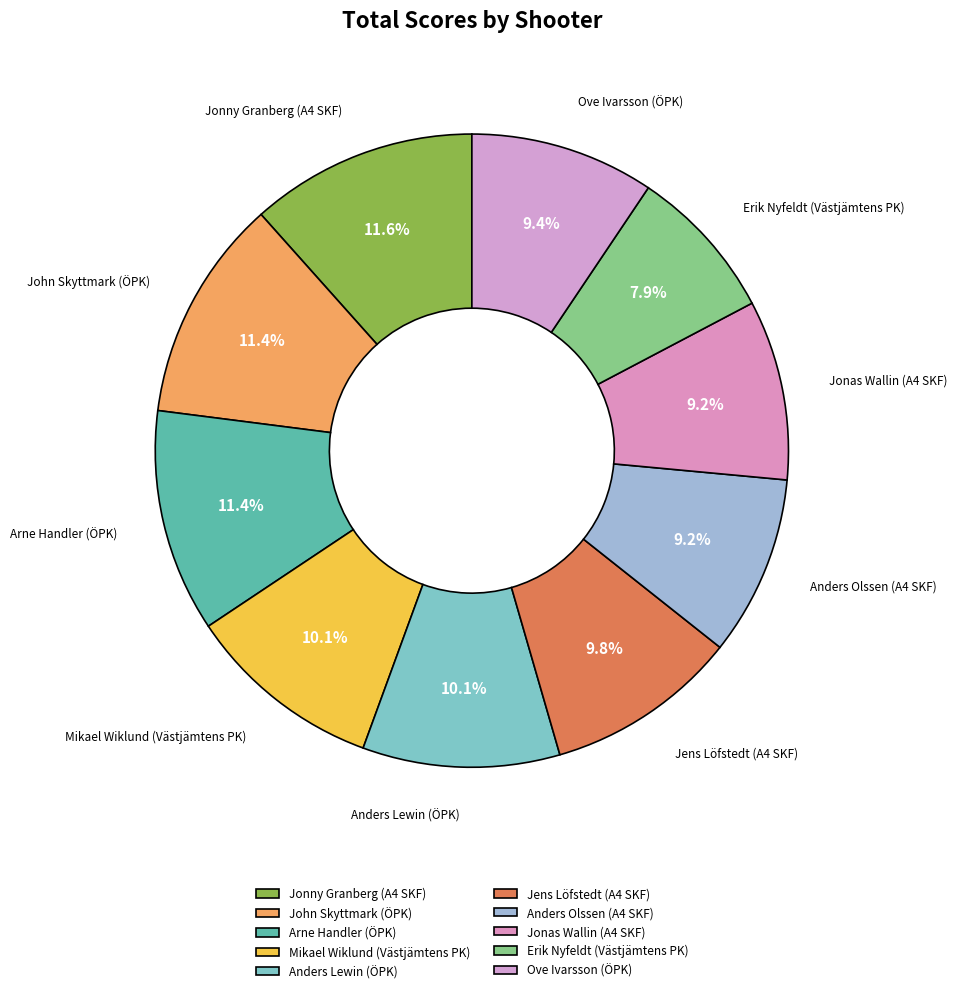

Which has a higher value, Jens Löfstedt (A4 SKF) or Jonas Wallin (A4 SKF)?

Jens Löfstedt (A4 SKF)